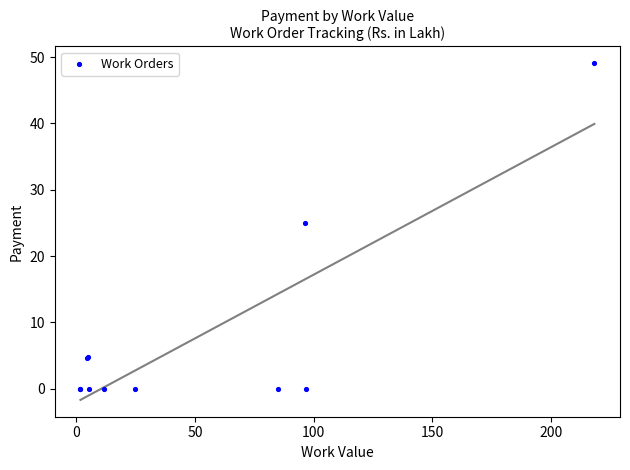

What Y value in the scatter plot is closest to 24?

25.0